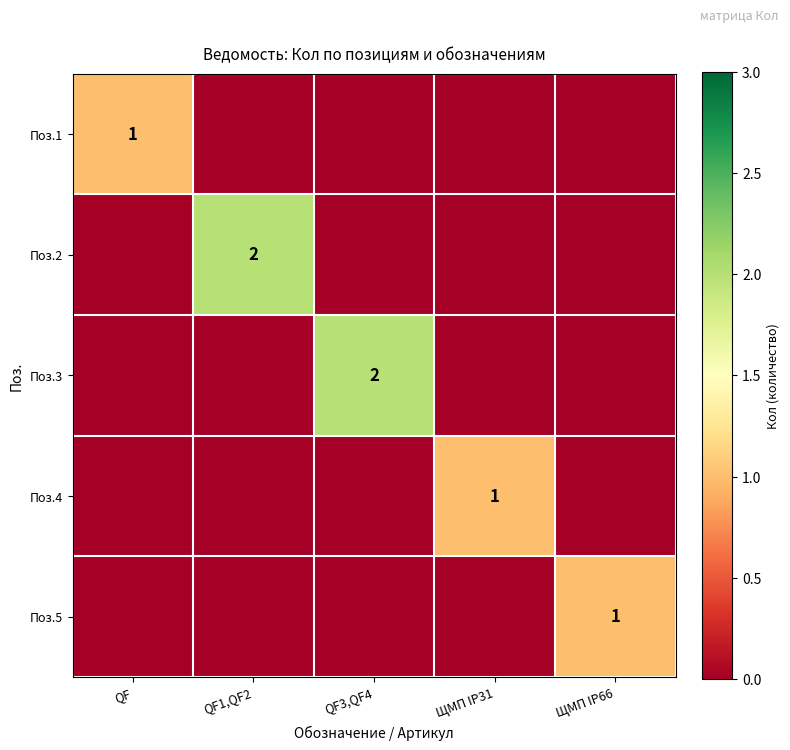

The Поз.5 series shows 1 at ЩМП IP66. True or false?

True